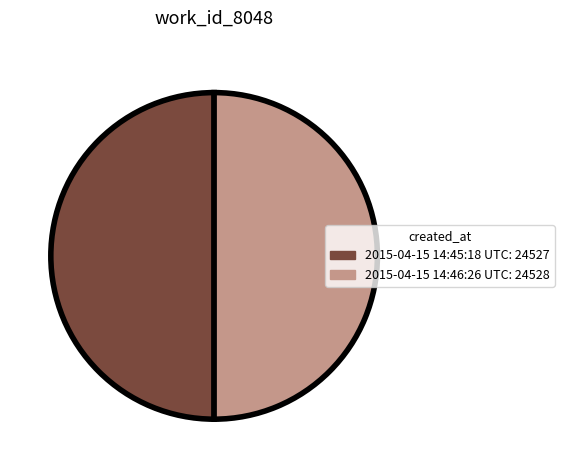

Is the sum of 2015-04-15 14:45:18 UTC and 2015-04-15 14:46:26 UTC greater than half?

Yes